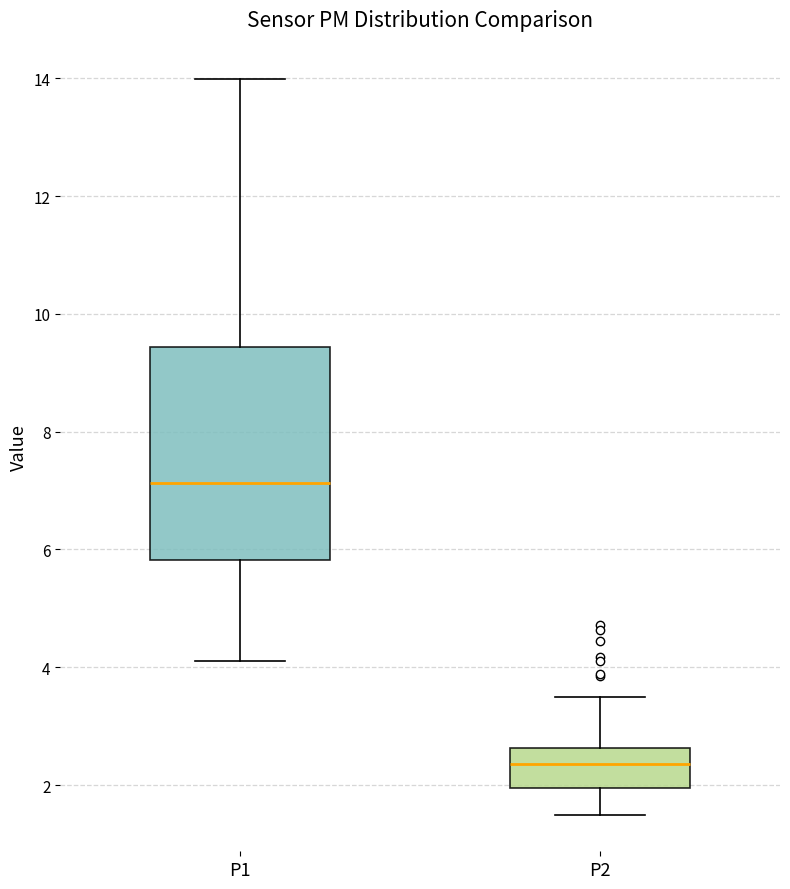

Where is the upper edge of the box for P1 on the y-axis? The values are not printed on the chart, so give them approximately, as read against the axis.

9.4